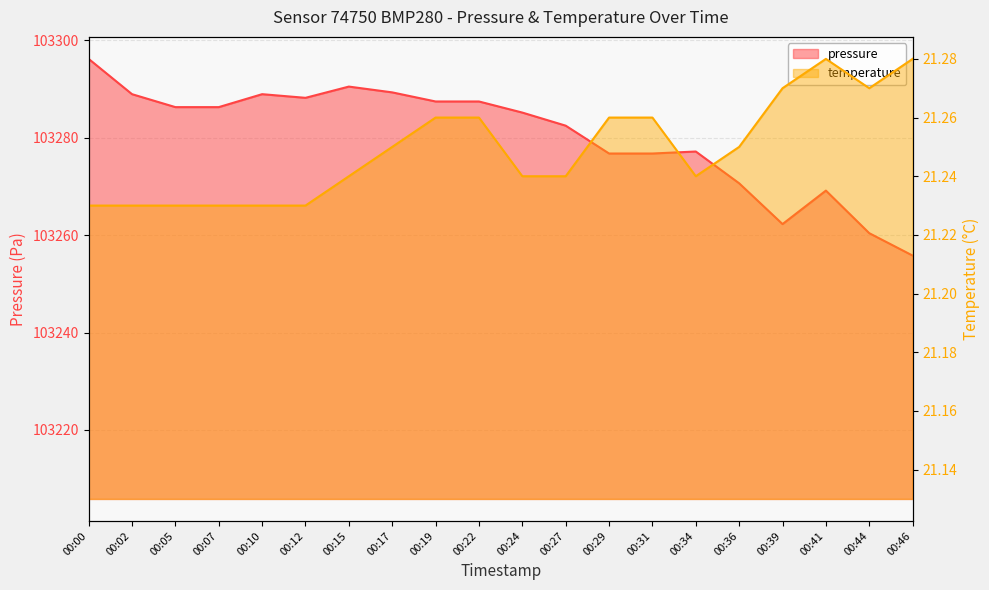

How many data points in pressure are less than 103286?

10